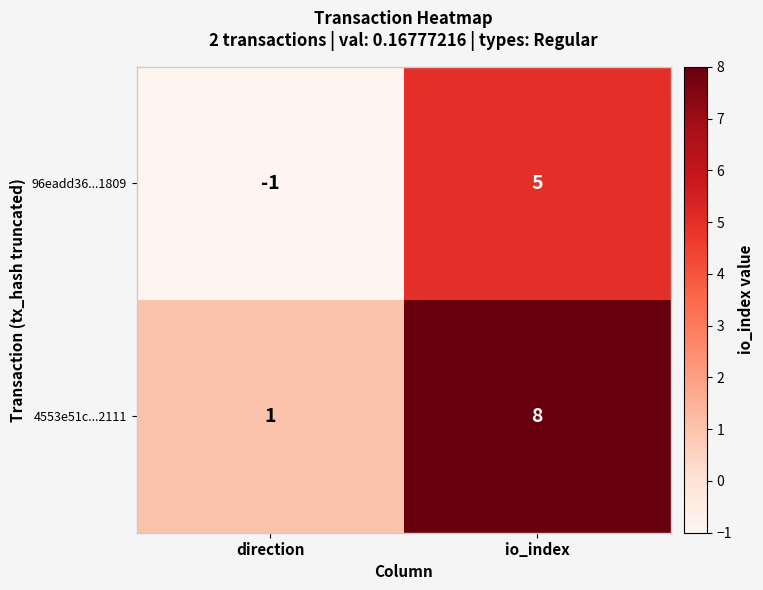

Which series has the largest range (max minus min)?

4553e51c...2111